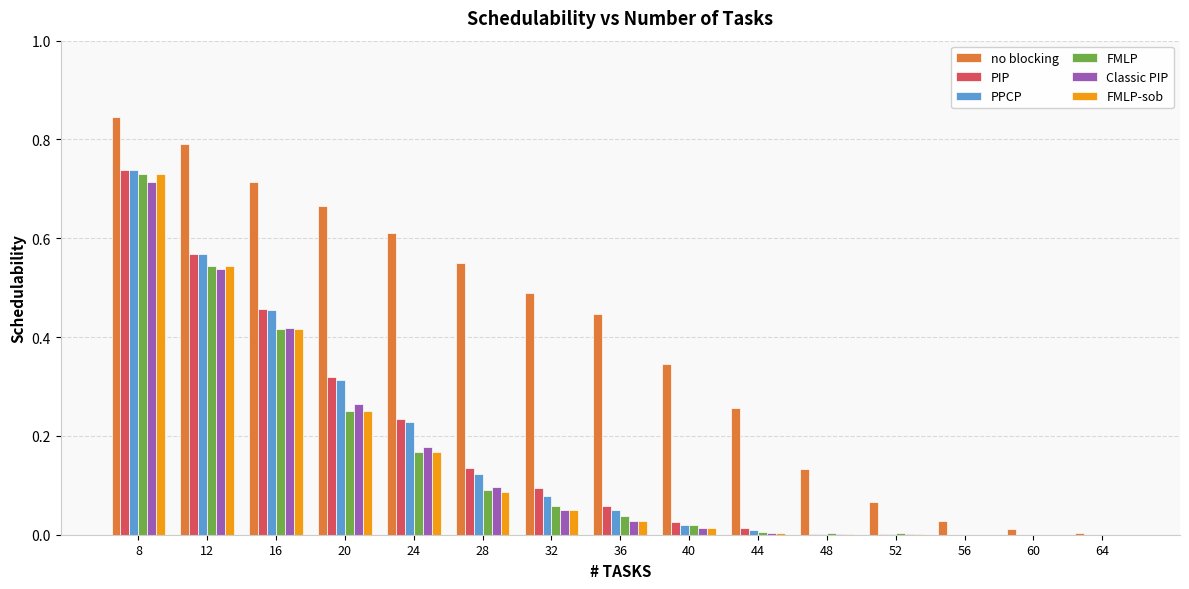

Which series has the largest range (max minus min)?

no blocking